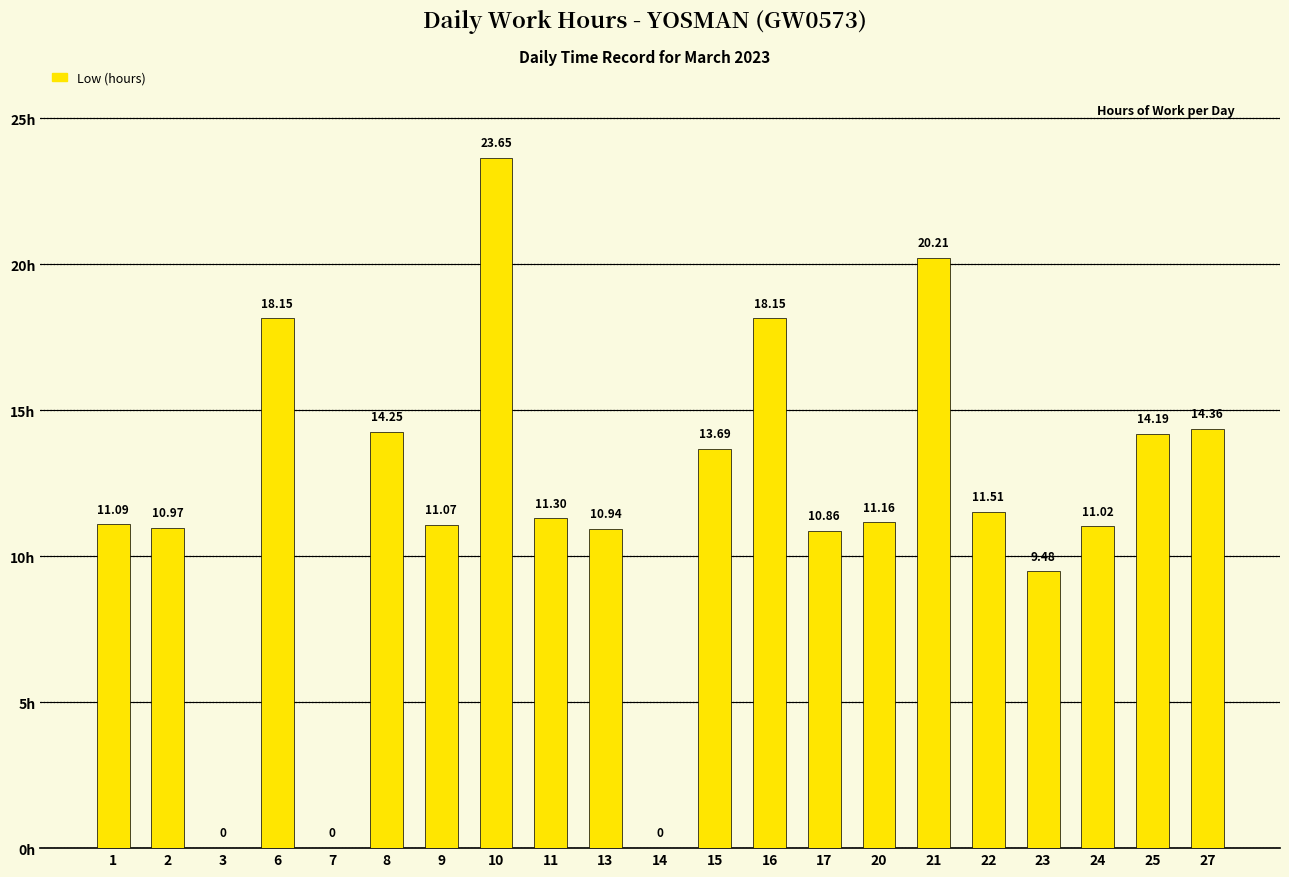

Is it true that the value at 27 is 5.5?

False